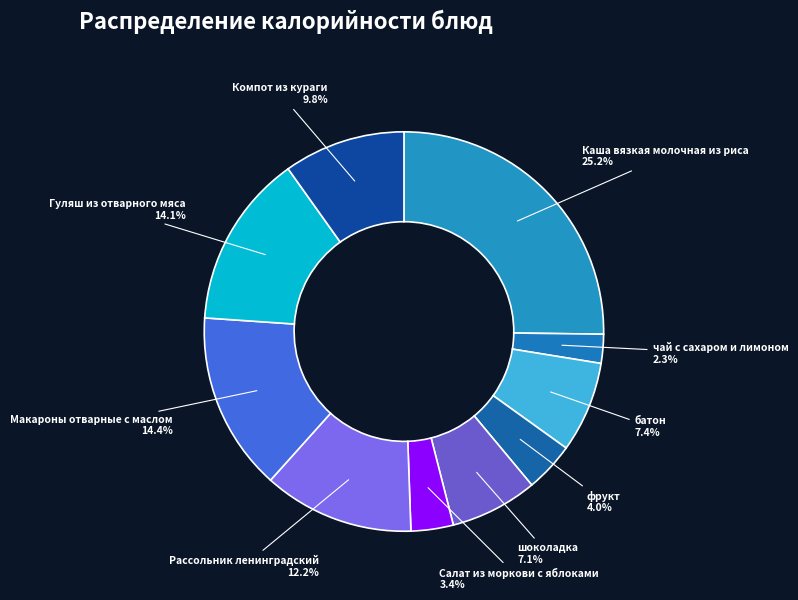

Is there any slice that represents more than half of the pie?

No